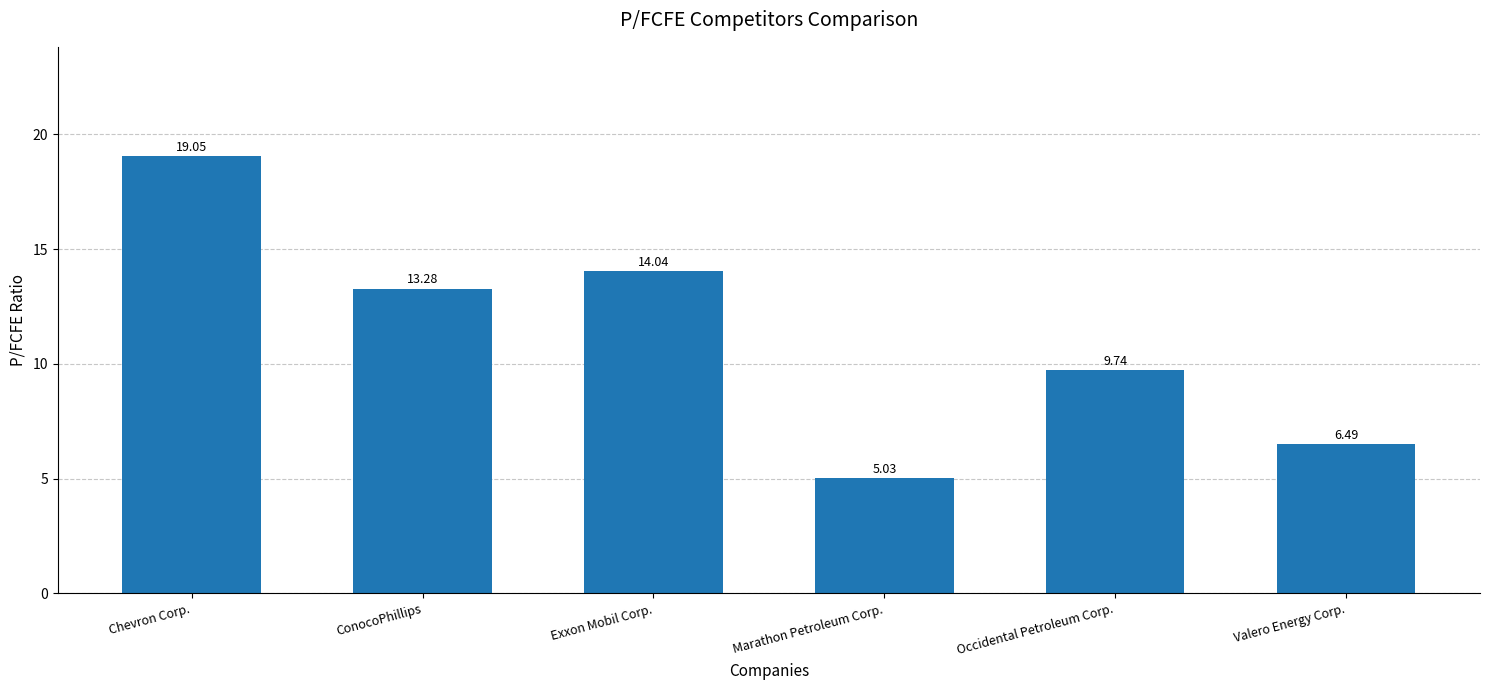

How many bars are there in total?

6